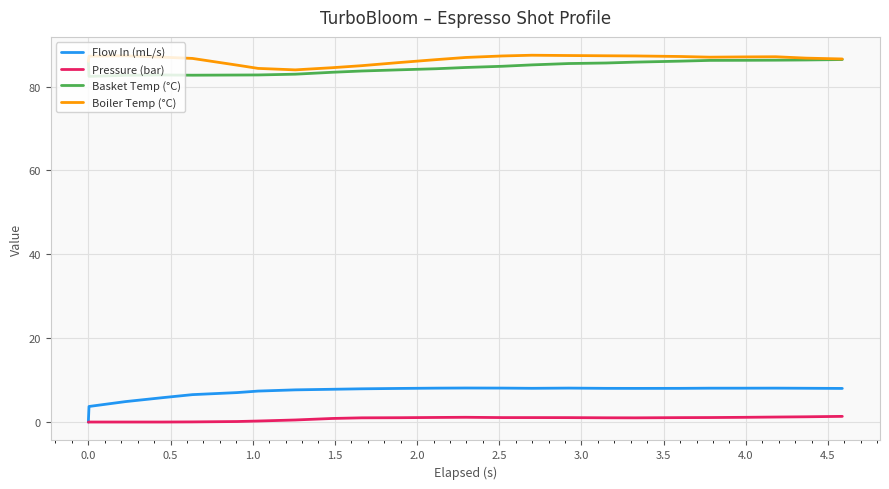

True or false: Boiler Temp (°C) and Pressure (bar) cross at least once.

False